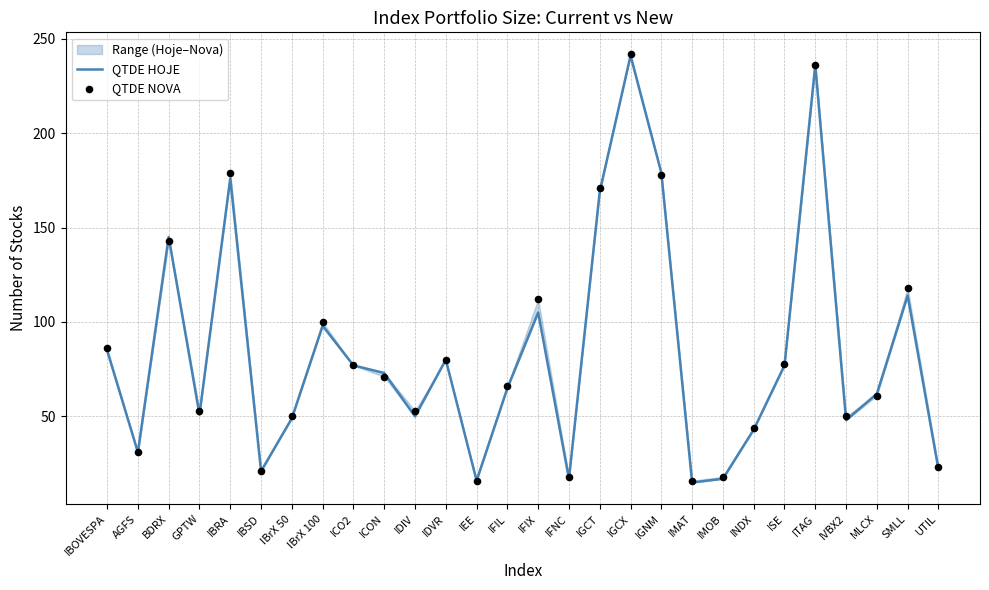

Which series reaches the minimum Y coordinate?

QTDE HOJE